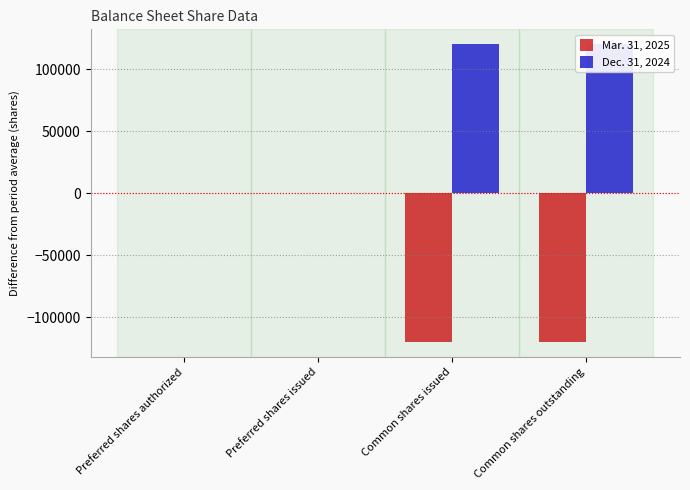

True or false: Dec. 31, 2024 has a value of -65786 at Preferred shares authorized.

False